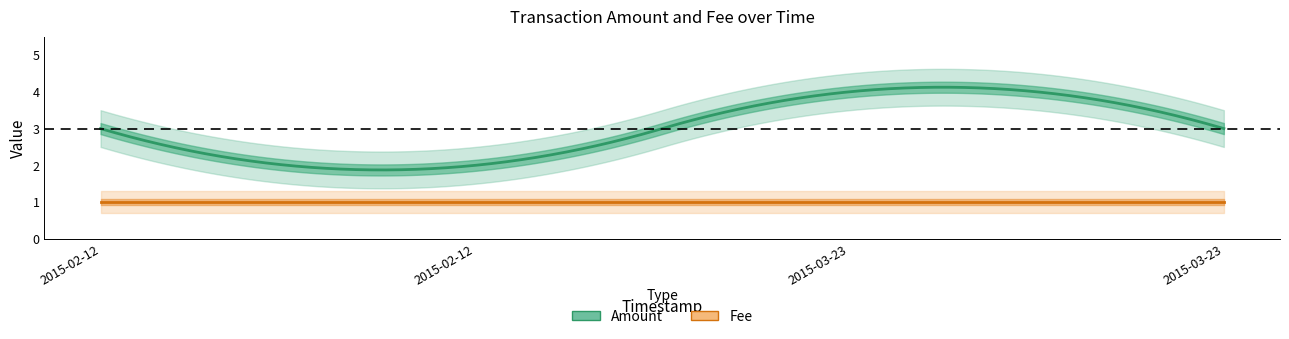

Which series has the largest range (max minus min)?

Amount